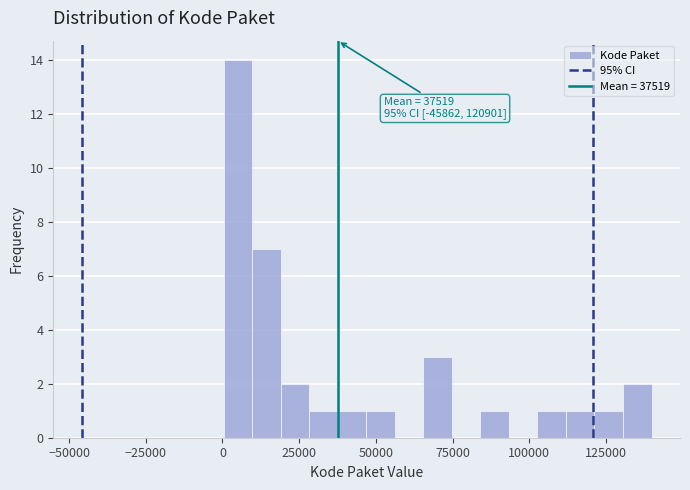

Around what value on the x-axis is the tallest bar? Give the approximate position of its centre, as read against the axis.

5000